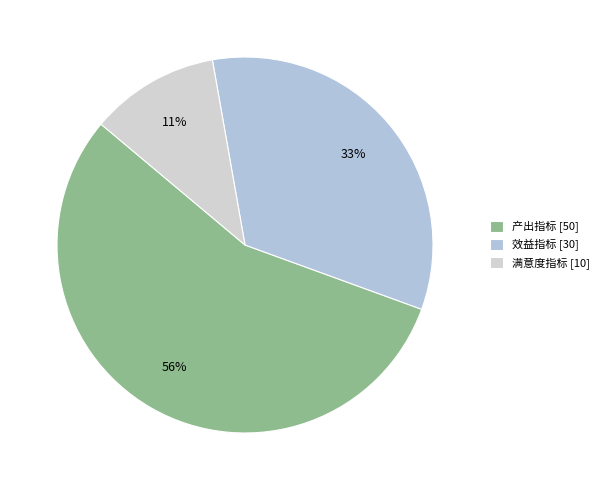

True or false: 效益指标 accounts for 33% of the total.

True